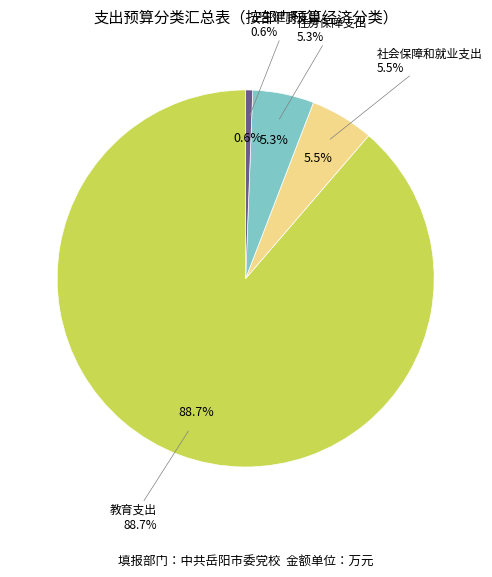

Which has a higher value, 教育支出 or 卫生健康支出?

教育支出